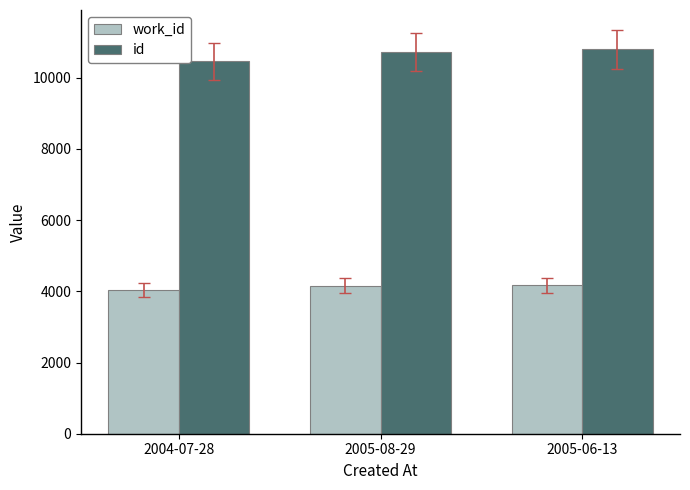

What is the lowest value of the work_id series?

4038